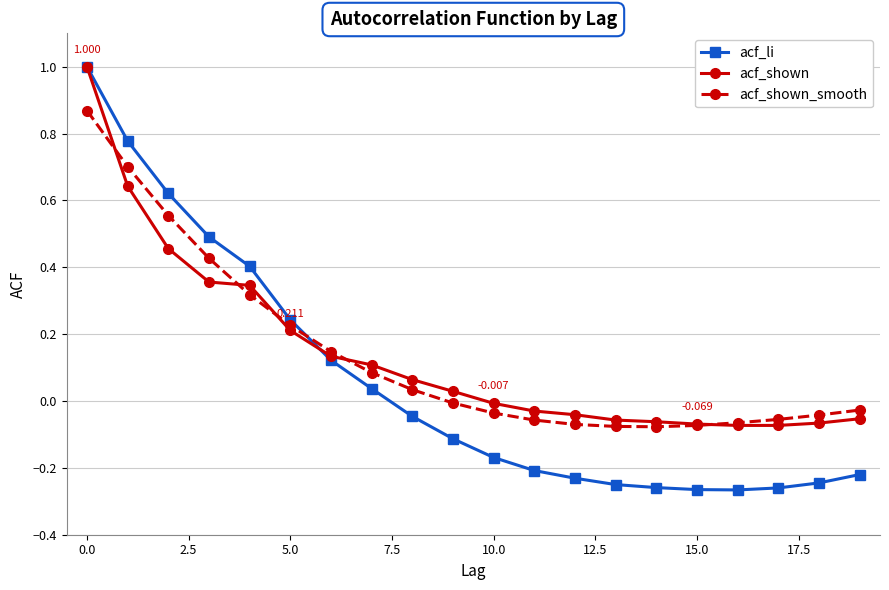

At how many categories does at least one series exceed 0?

10